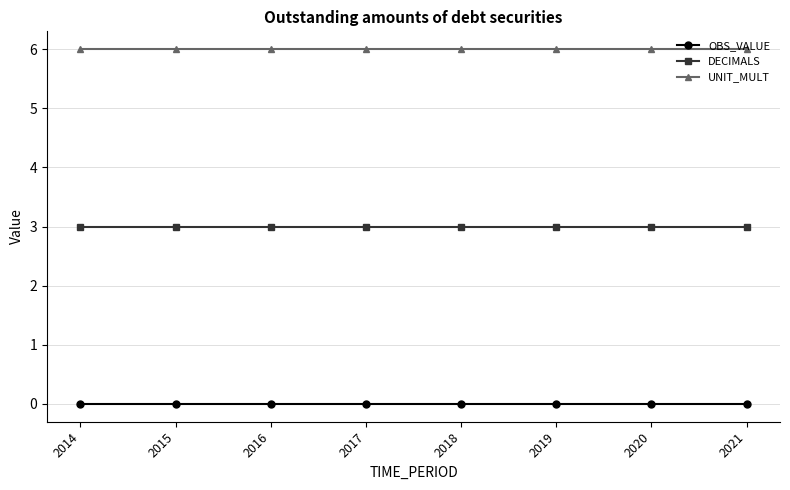

What is the spread (max minus min) of values at 2020?

6